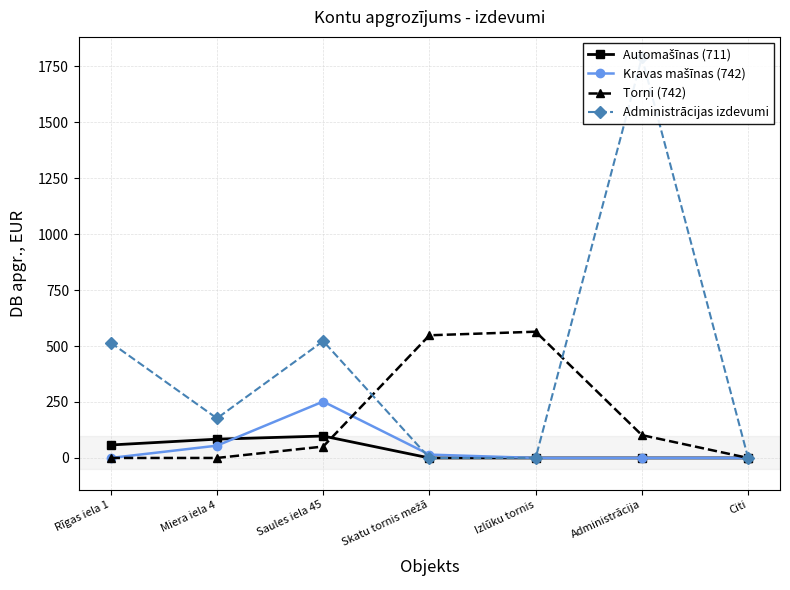

True or false: Automašīnas (711) and Administrācijas izdevumi intersect in this chart.

False